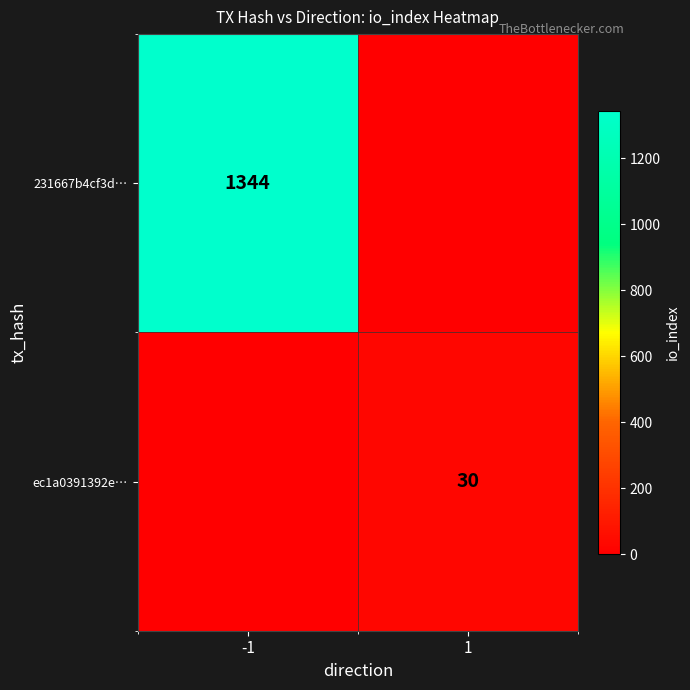

Is the value of ec1a0391392e… at 1 greater than the value of 231667b4cf3d… at -1?

No